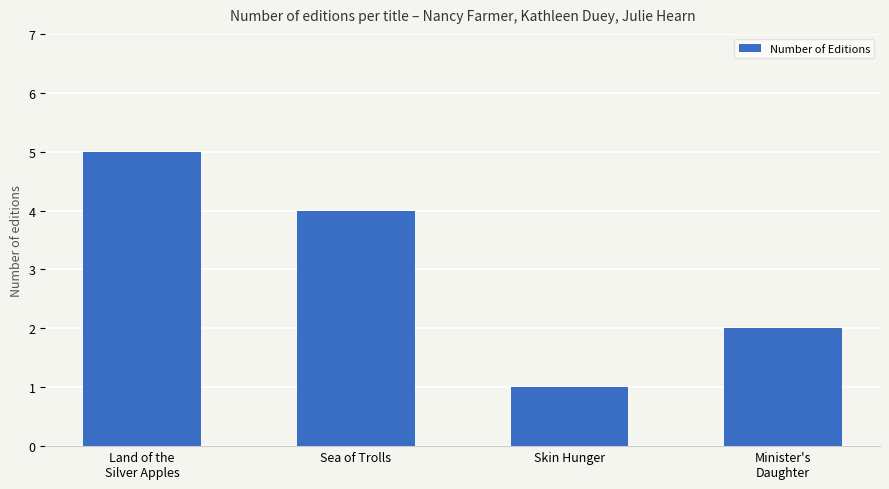

What is the minimum value shown in the chart?

1